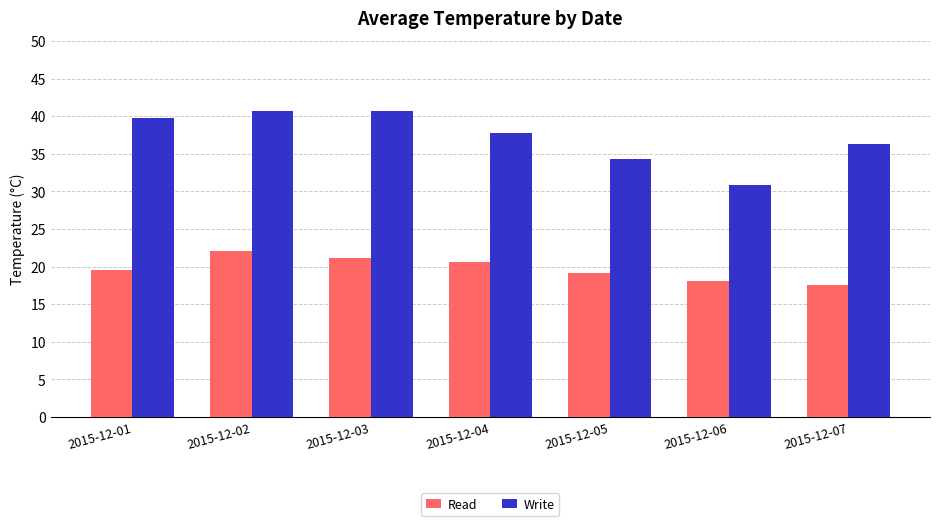

Is it true that Write equals 10.9 at 2015-12-01?

False